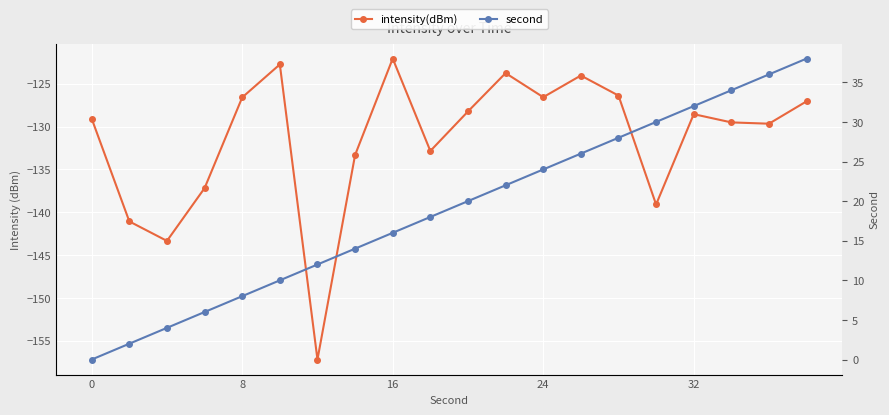

Rank the series by their maximum value, from lowest to highest.

intensity(dBm), second